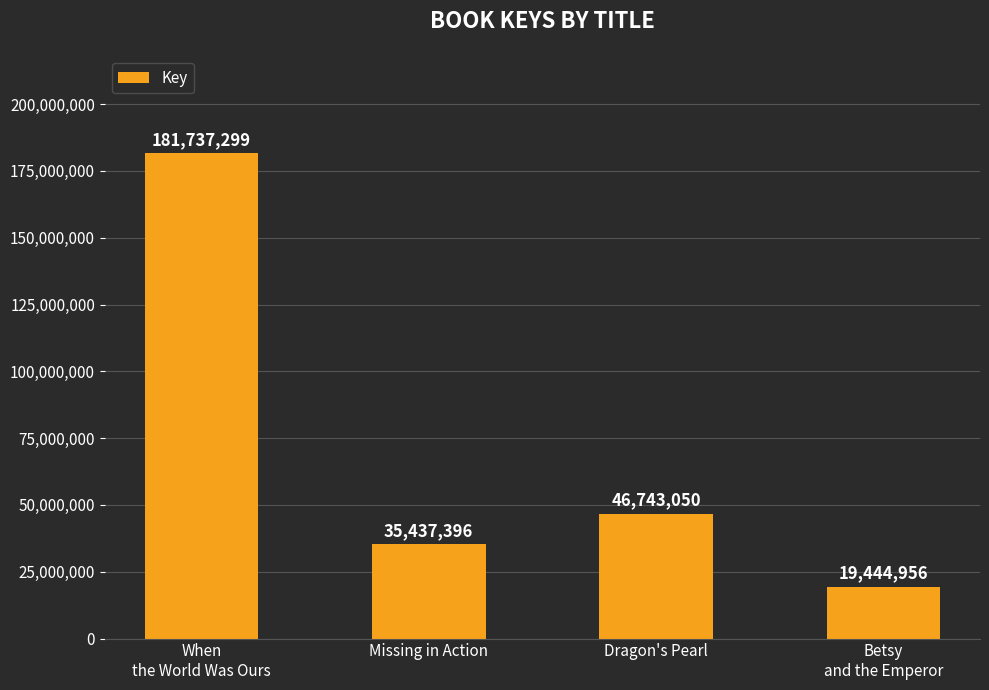

List the labels in order of value, smallest first.

Betsy
and the Emperor, Missing in Action, Dragon's Pearl, When
the World Was Ours